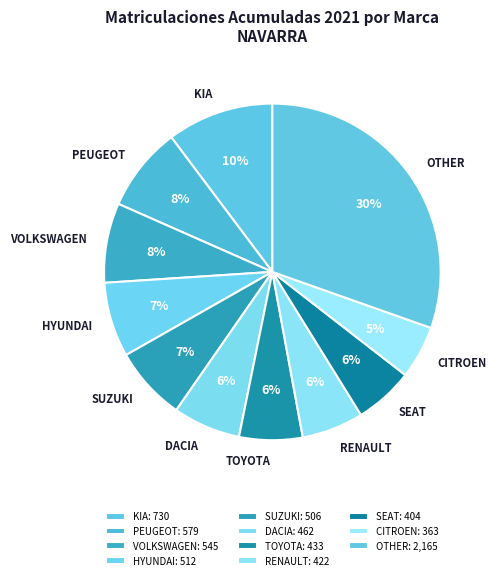

Is the sum of SUZUKI and CITROEN greater than half?

No